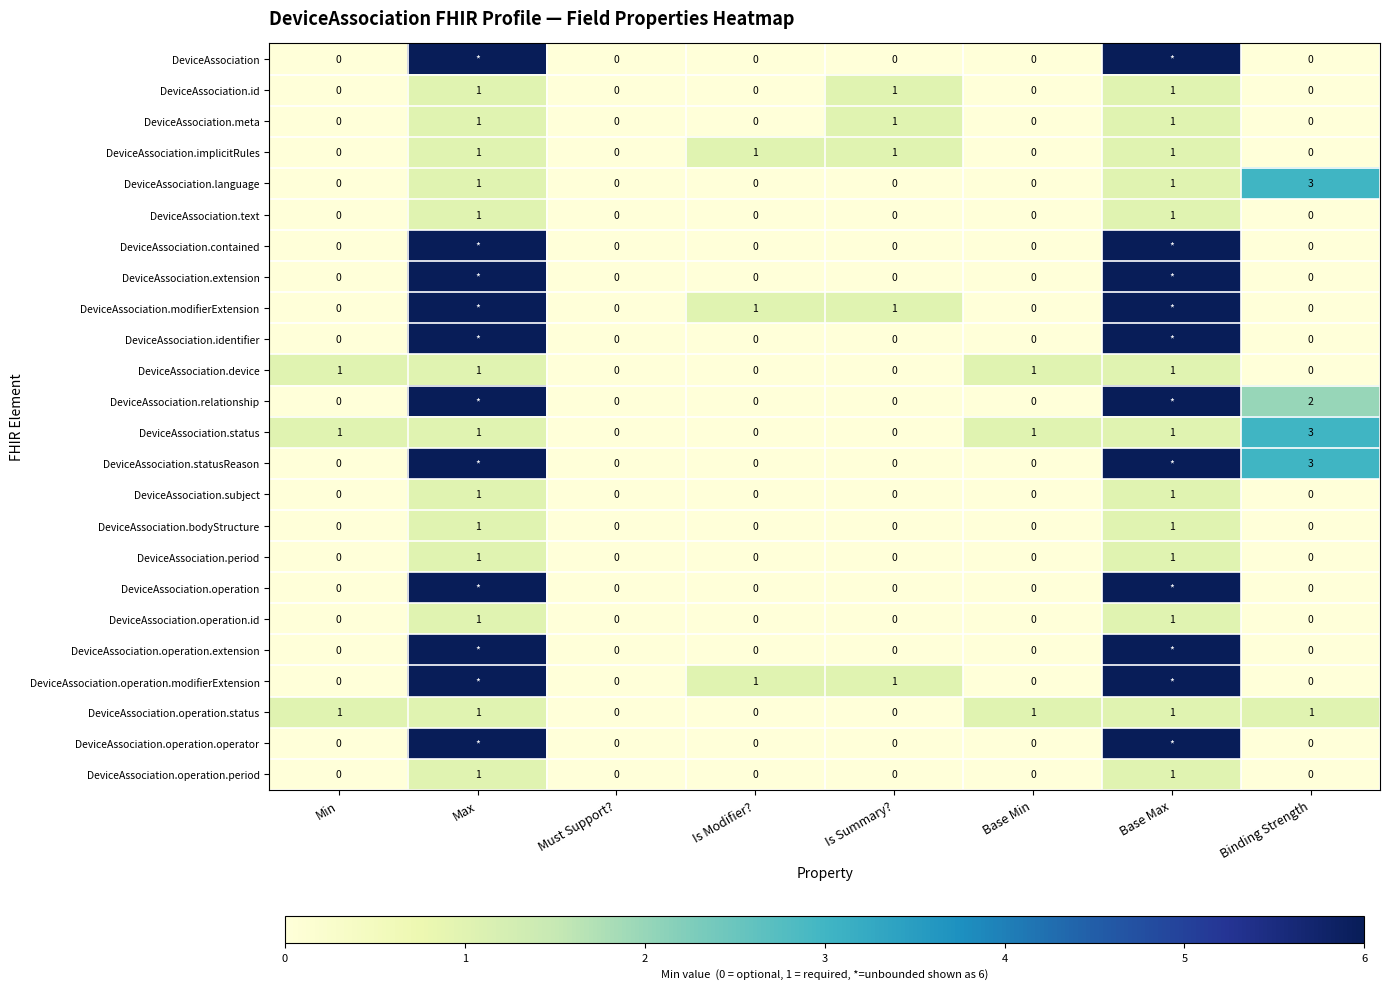

Is the value of DeviceAssociation.operation.period at Must Support? greater than the value of DeviceAssociation.operation.status at Max?

No